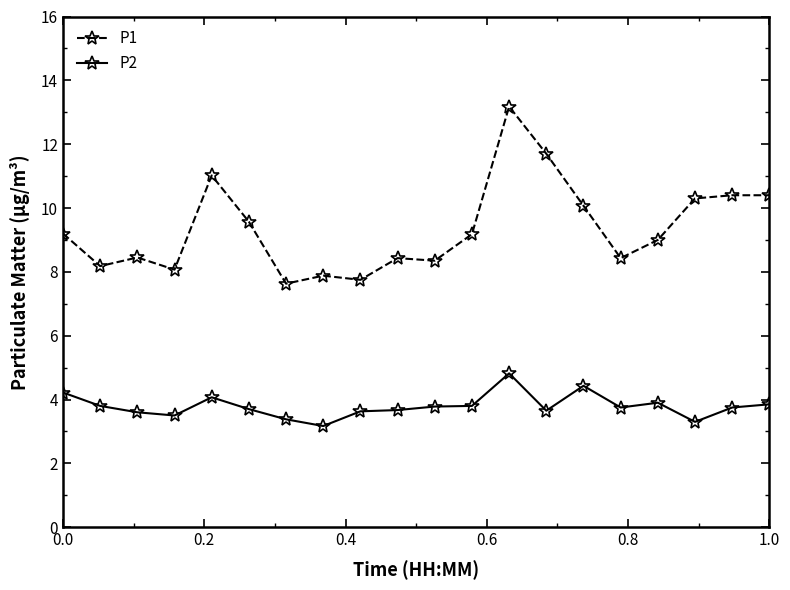

At how many categories does at least one series exceed 5?

20